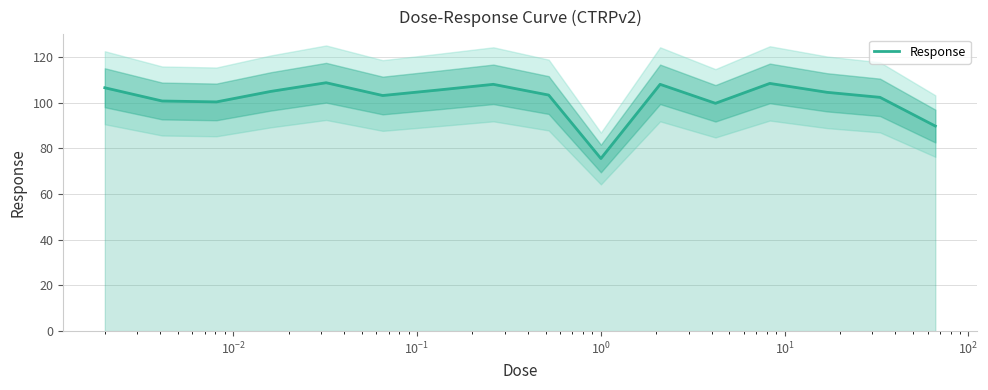

What is the difference between the second highest and second lowest values?

18.7